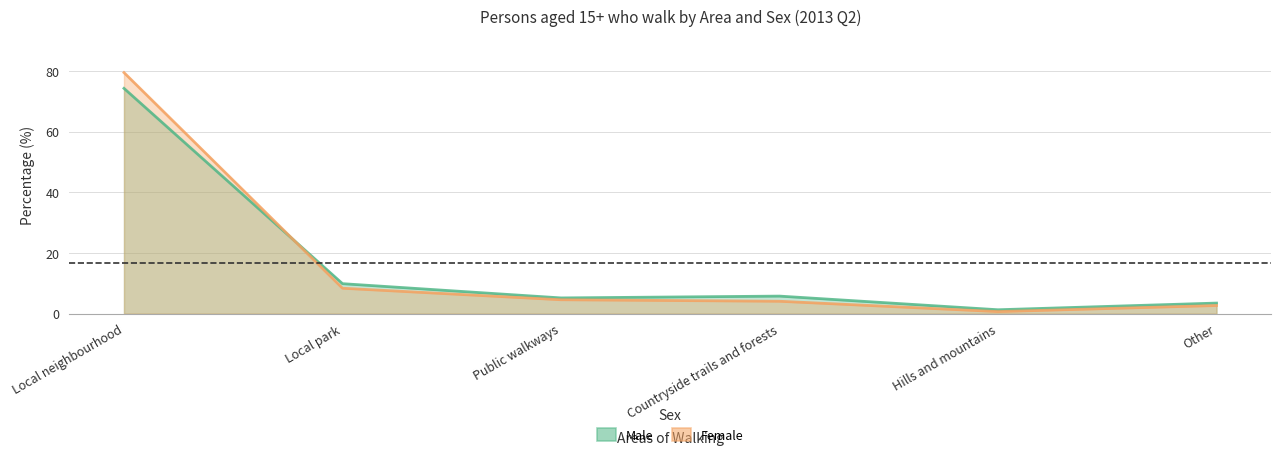

Which series has the largest range (max minus min)?

Female